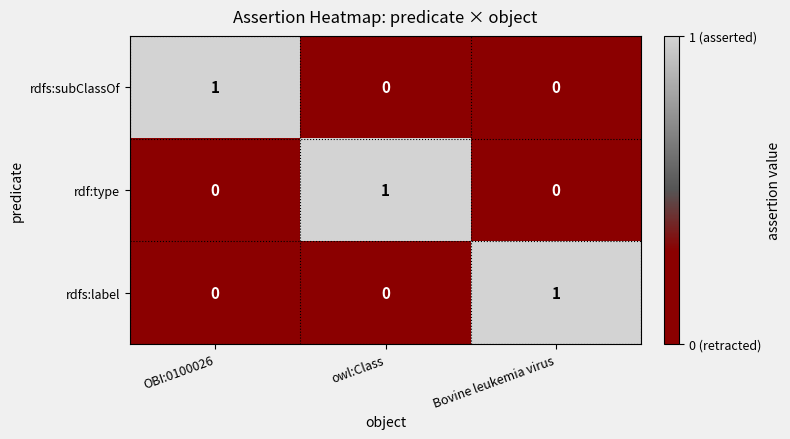

Is it true that rdfs:label equals 1 at Bovine leukemia virus?

True